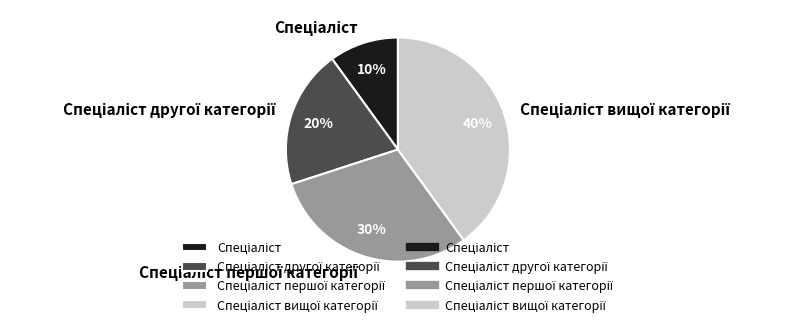

Does any single category account for the majority?

No